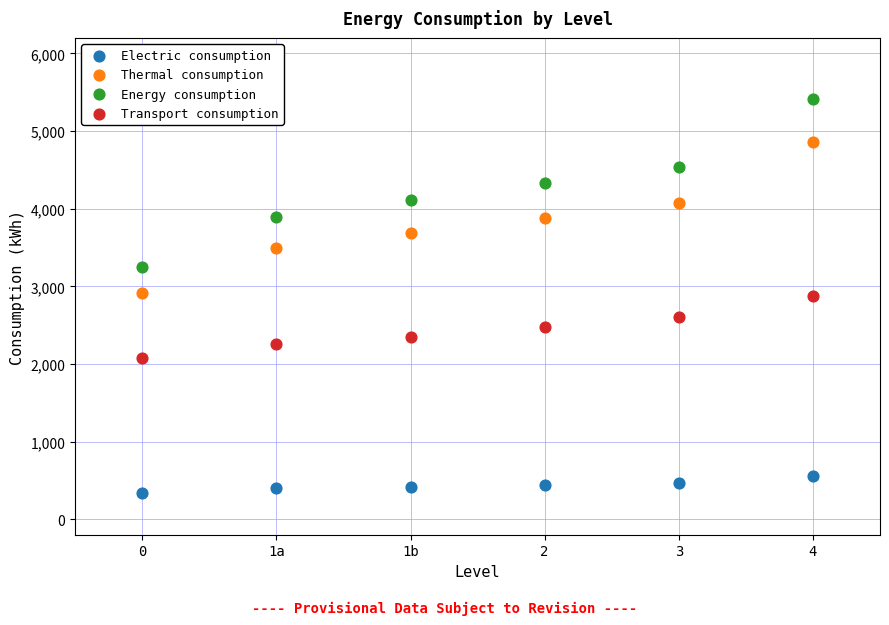

Across all data points, what is the range of Y values (max minus min)?

5075.1